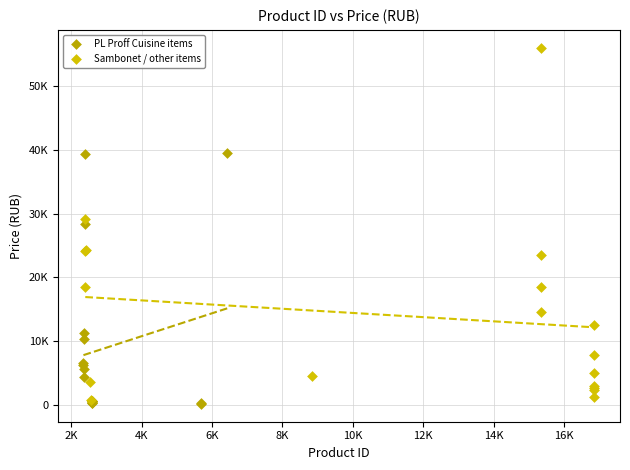

Which series reaches the minimum Y coordinate?

PL Proff Cuisine items